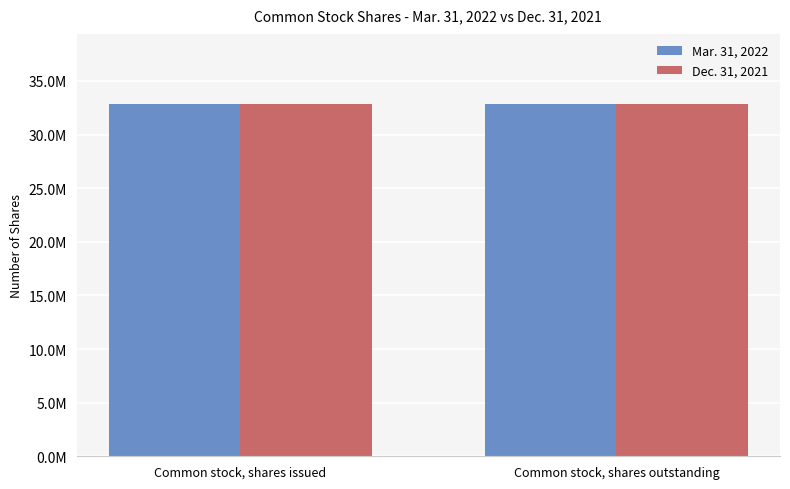

What are all the series names shown in the legend?

Mar. 31, 2022, Dec. 31, 2021